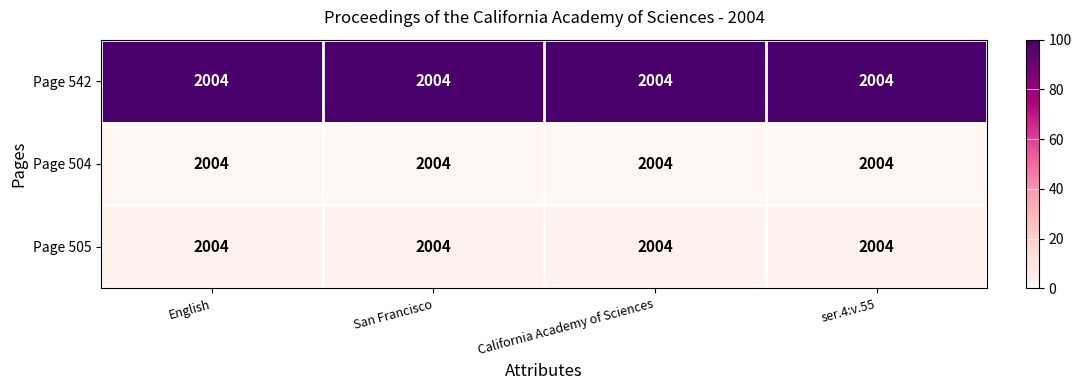

What is the spread (max minus min) of values at English?

100.0